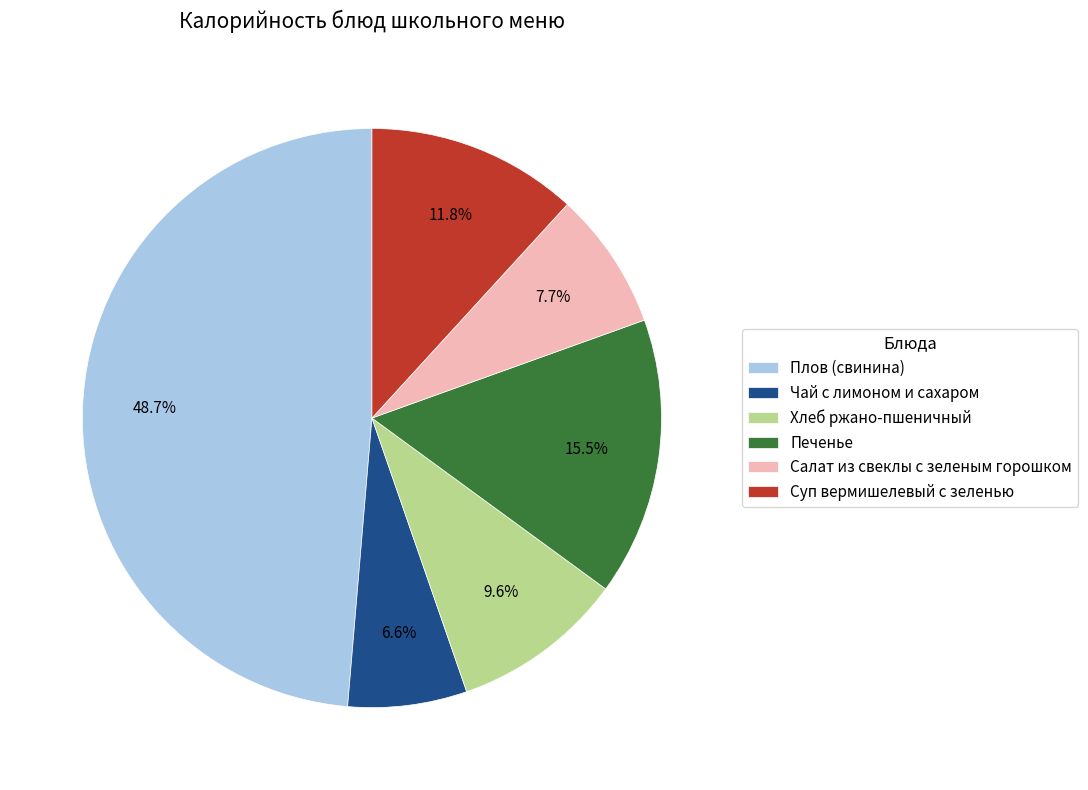

Which slice is the smallest?

Чай с лимоном и сахаром